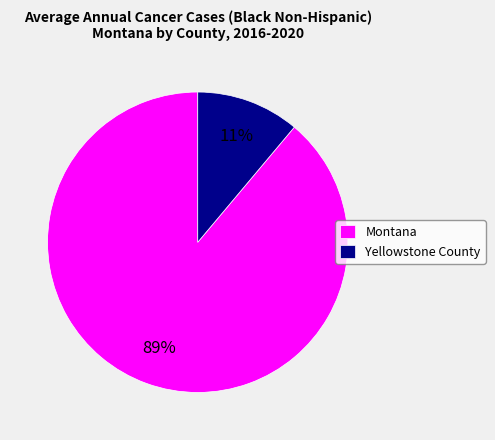

Count the number of slices in the pie.

2